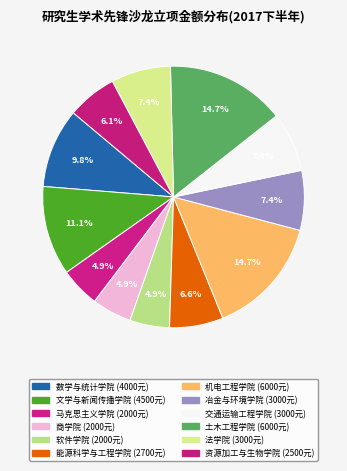

How many segments does this pie chart have?

12